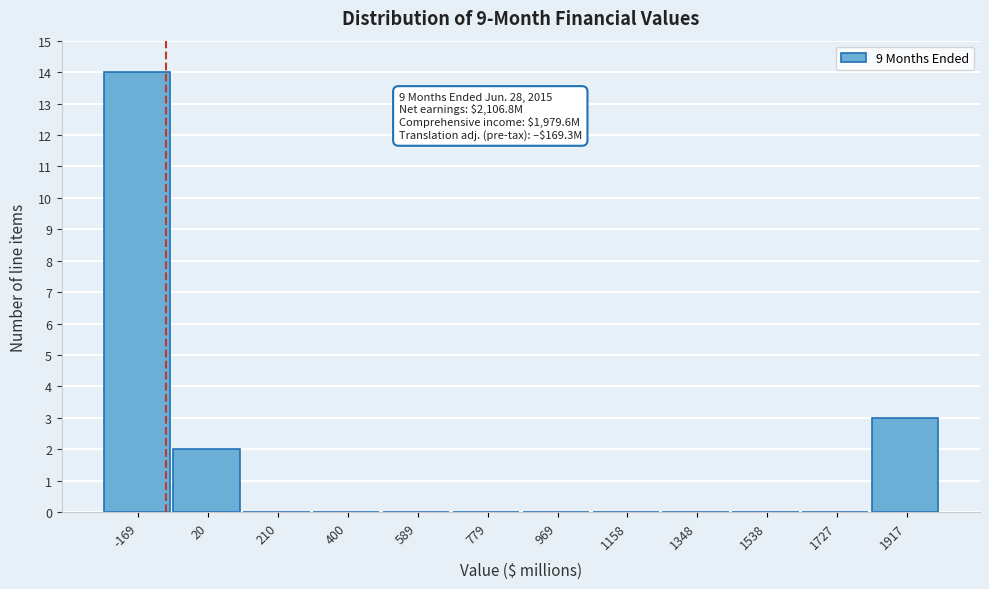

Reading left to right, list all the values displayed in this chart.

-169=14	20=2	210=0	400=0	589=0	779=0	969=0	1158=0	1348=0	1538=0	1727=0	1917=3